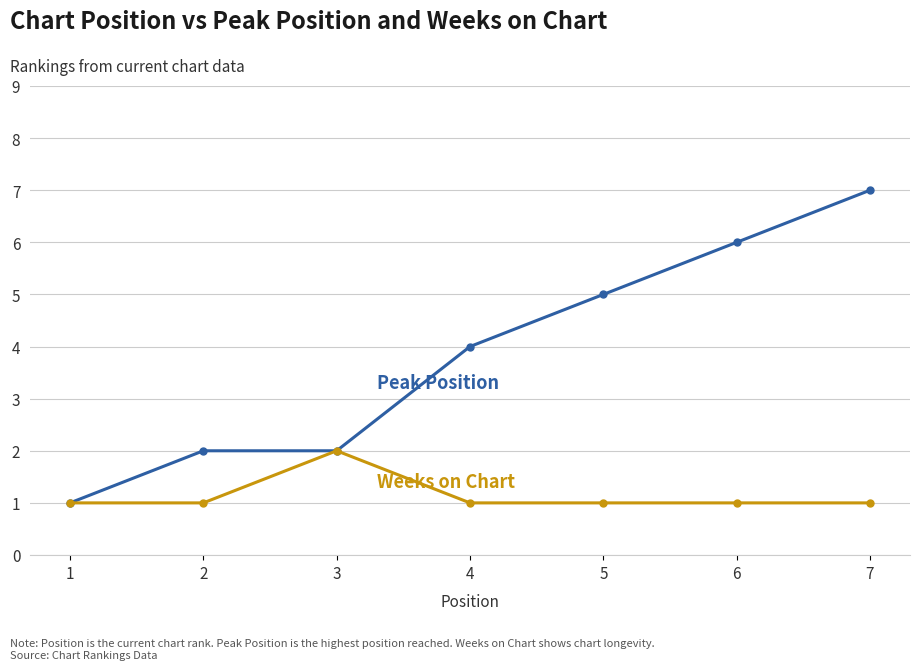

What is the spread (max minus min) of values at 4?

3